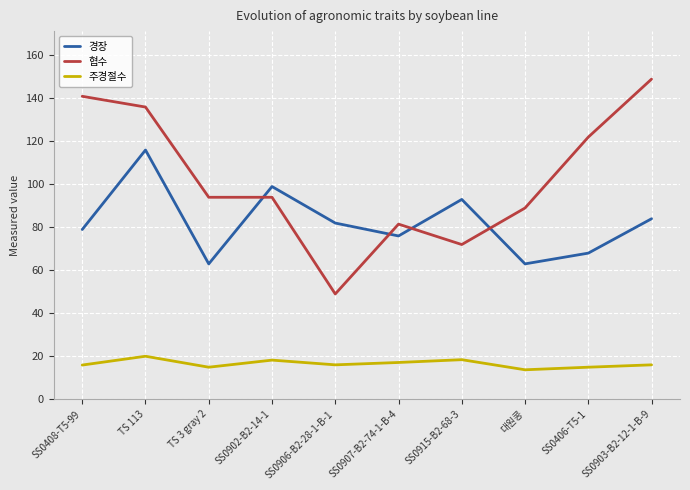

Which series has the largest total across all categories?

협수